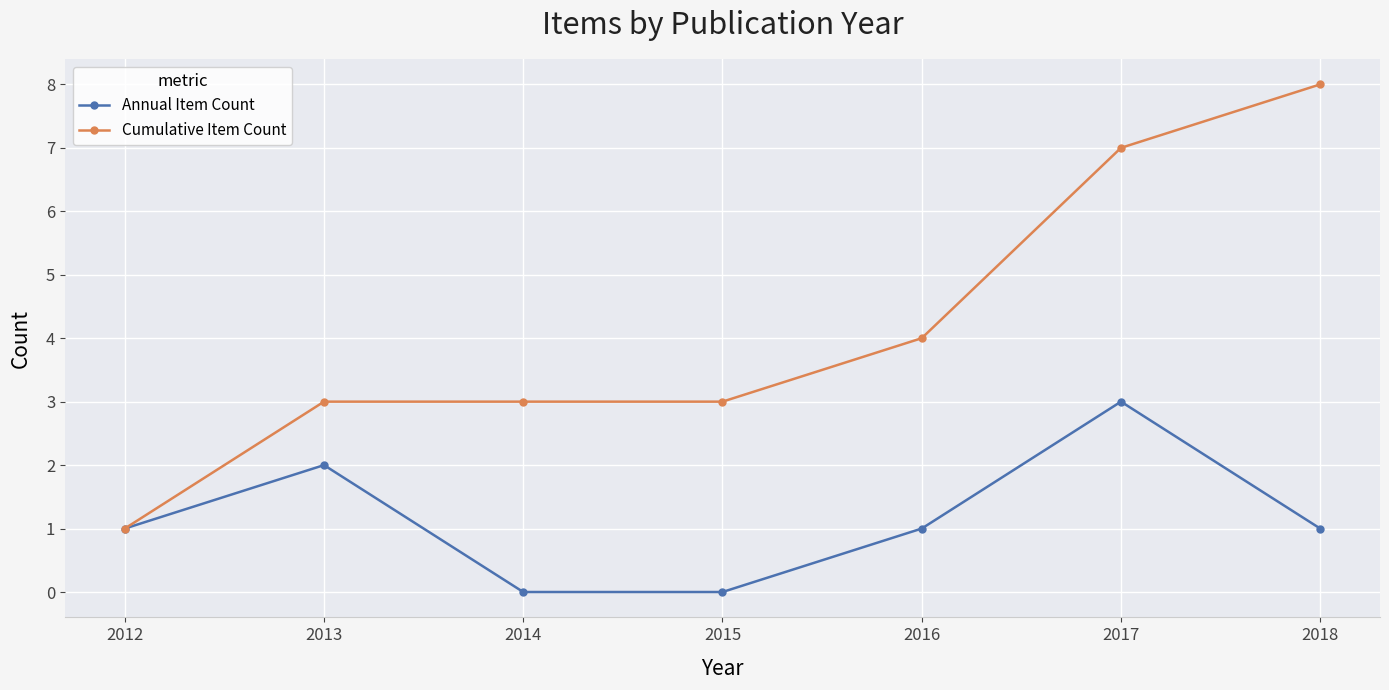

Count the number of categories in the chart.

7